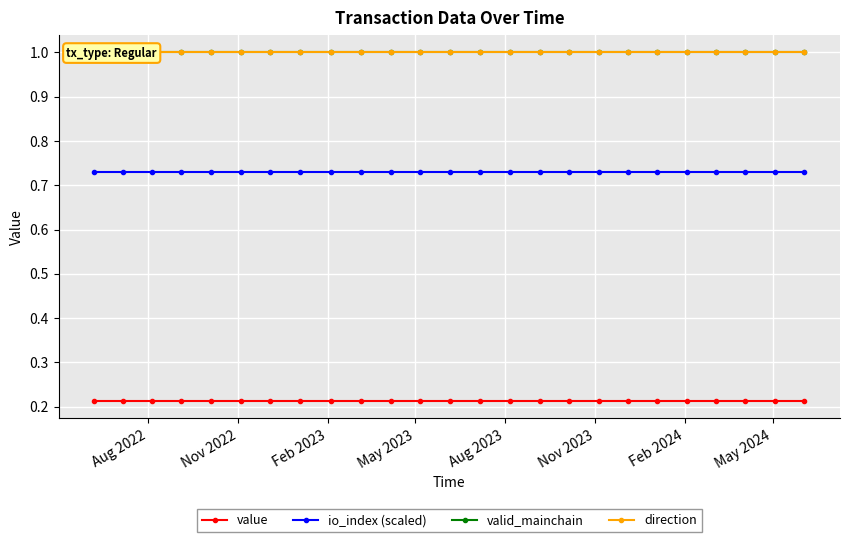

True or false: io_index (scaled) and value intersect in this chart.

False